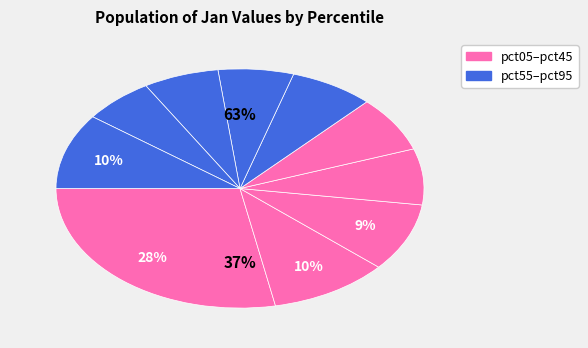

To the nearest percent, what portion does pct05 represent?

28%